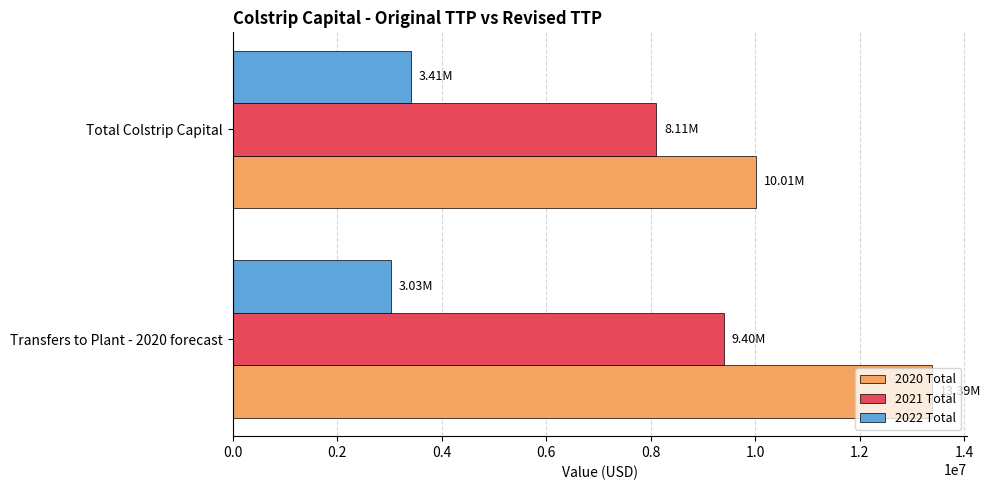

What is the difference between the 2021 Total values at Total Colstrip Capital and Transfers to Plant - 2020 forecast?

1293597.7